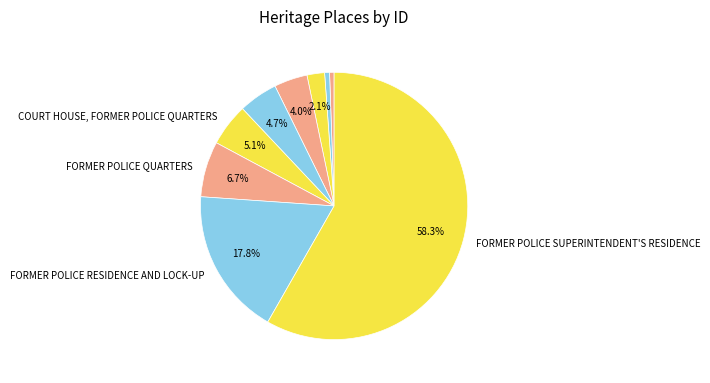

How many segments does this pie chart have?

9